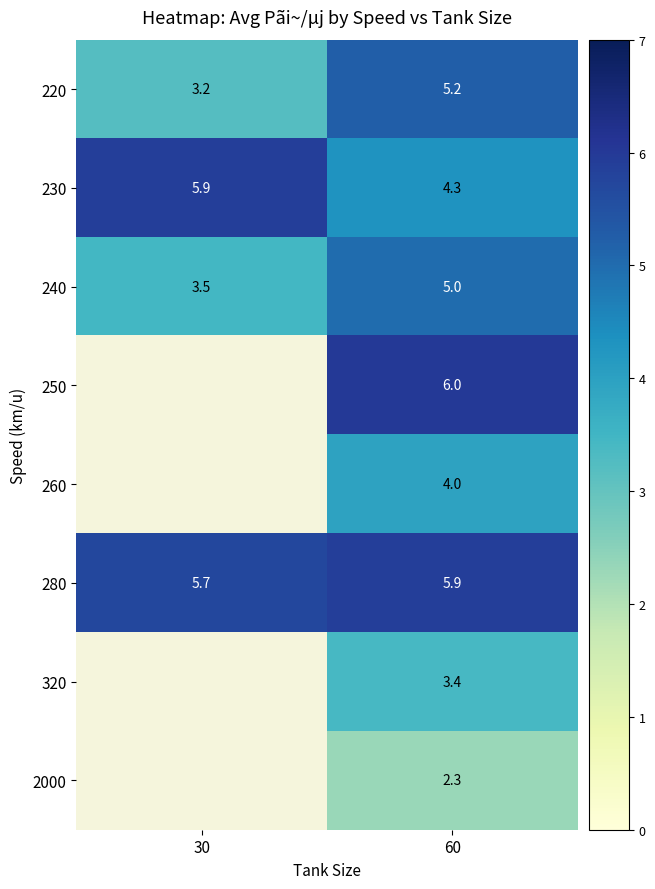

What is the average value of the 220 series?

4.2